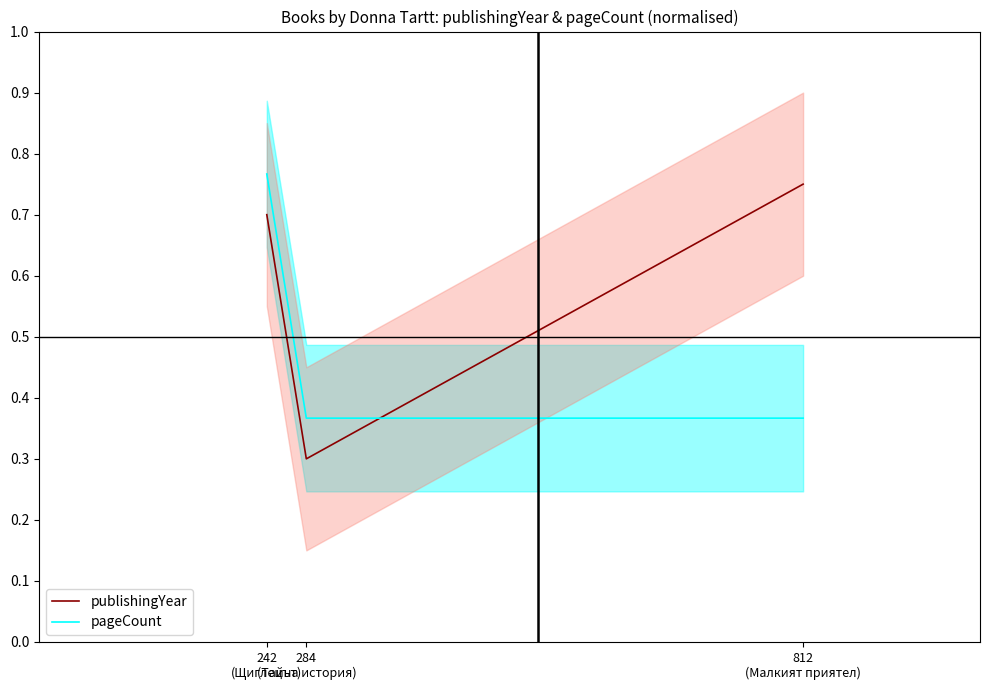

What is the label of the 1st point from the left?

242
(Щиглецът)